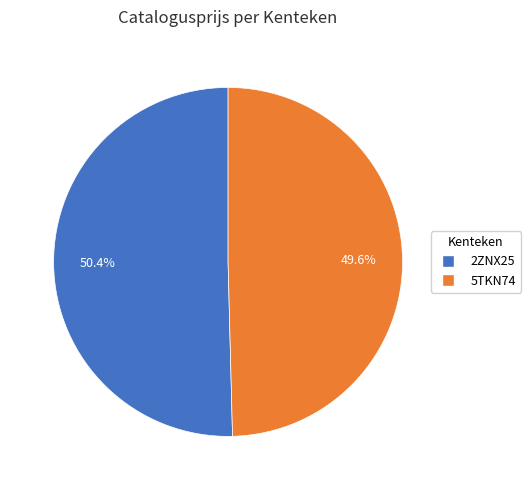

What portion of the pie excludes 5TKN74?

50.4%